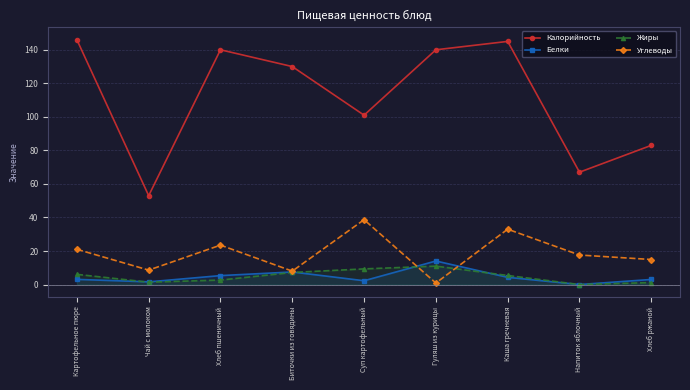

True or false: Жиры and Калорийность cross at least once.

False